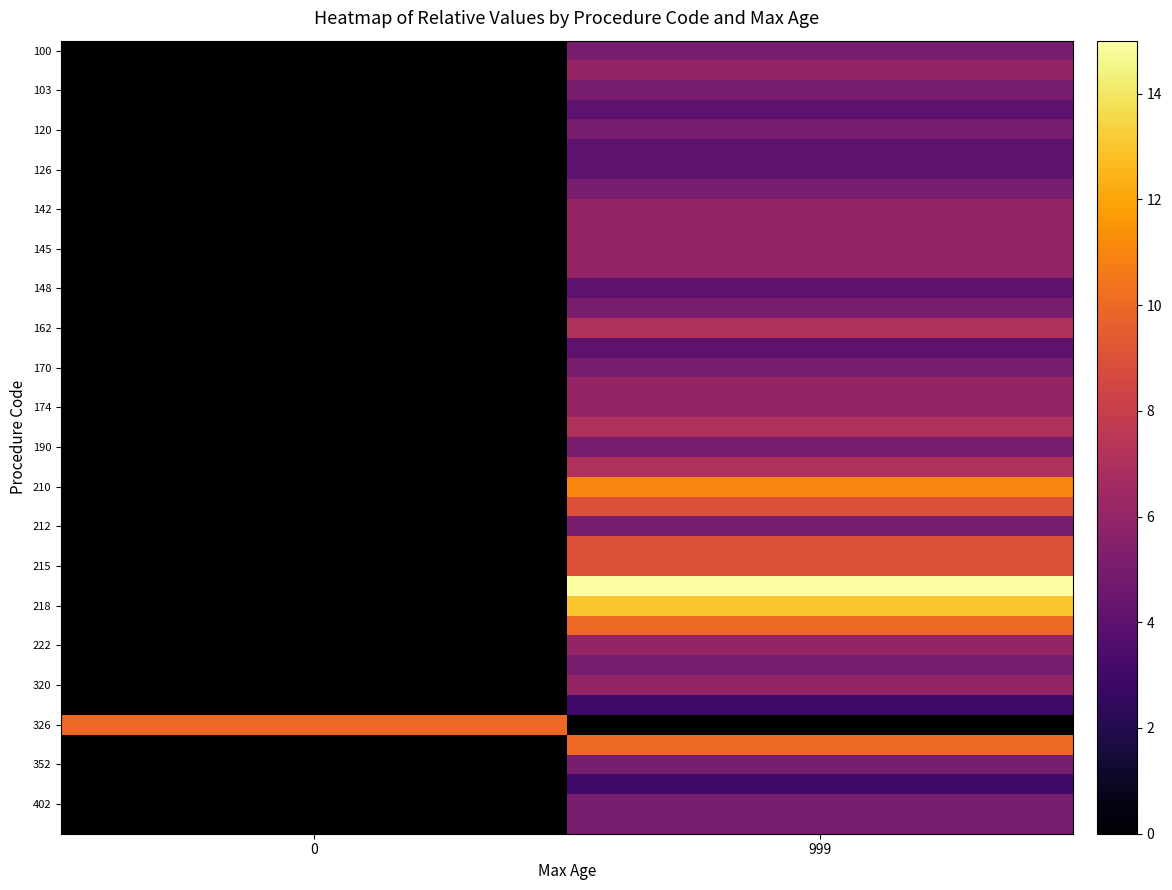

What is the greatest value displayed?

15.0